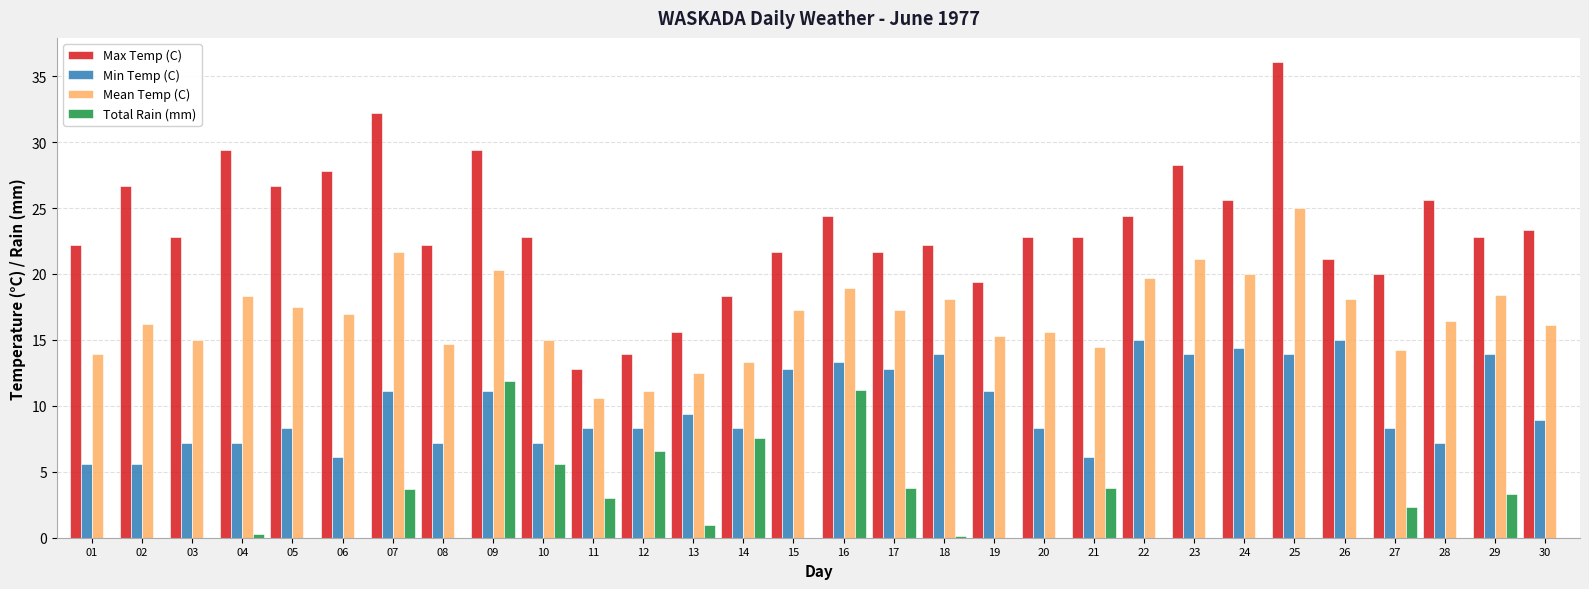

What is the greatest value displayed?

36.1